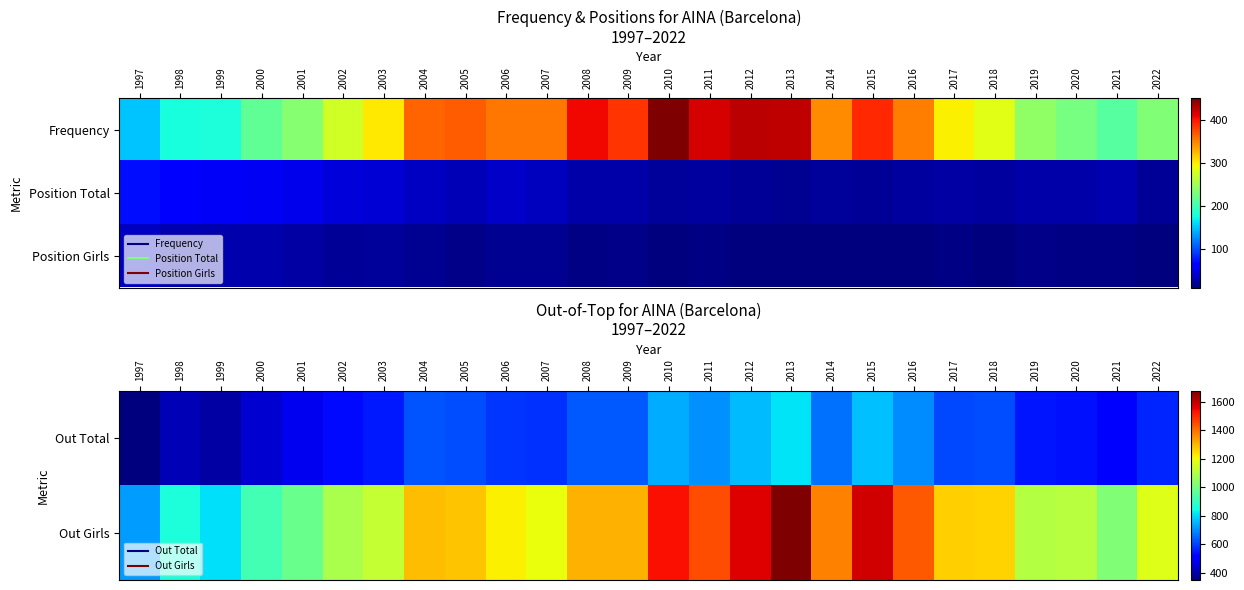

The Out Total series shows 705 at 2011. True or false?

True